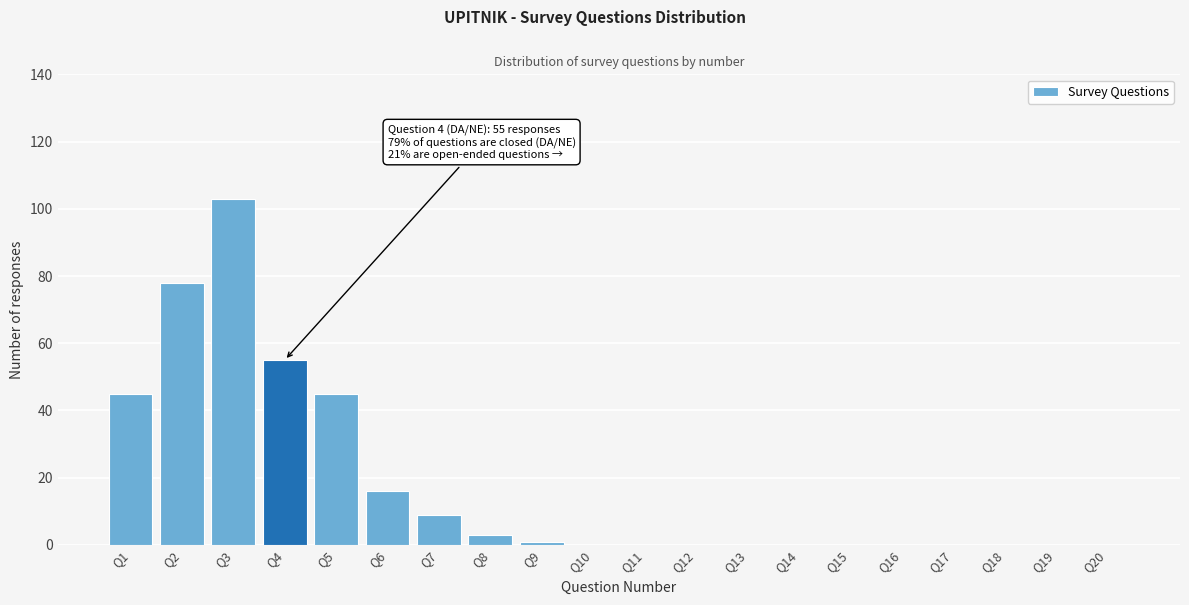

Reading left to right, extract all data points from this chart.

Q1=45	Q2=78	Q3=103	Q4=55	Q5=45	Q6=16	Q7=9	Q8=3	Q9=1	Q10=0	Q11=0	Q12=0	Q13=0	Q14=0	Q15=0	Q16=0	Q17=0	Q18=0	Q19=0	Q20=0